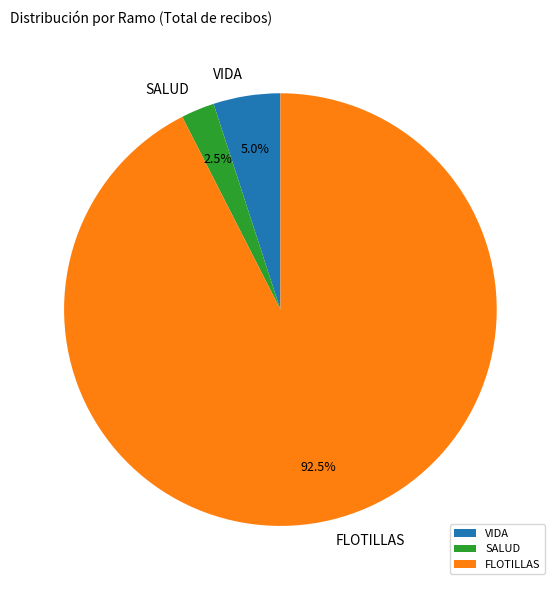

Is the sum of VIDA and SALUD greater than half?

No